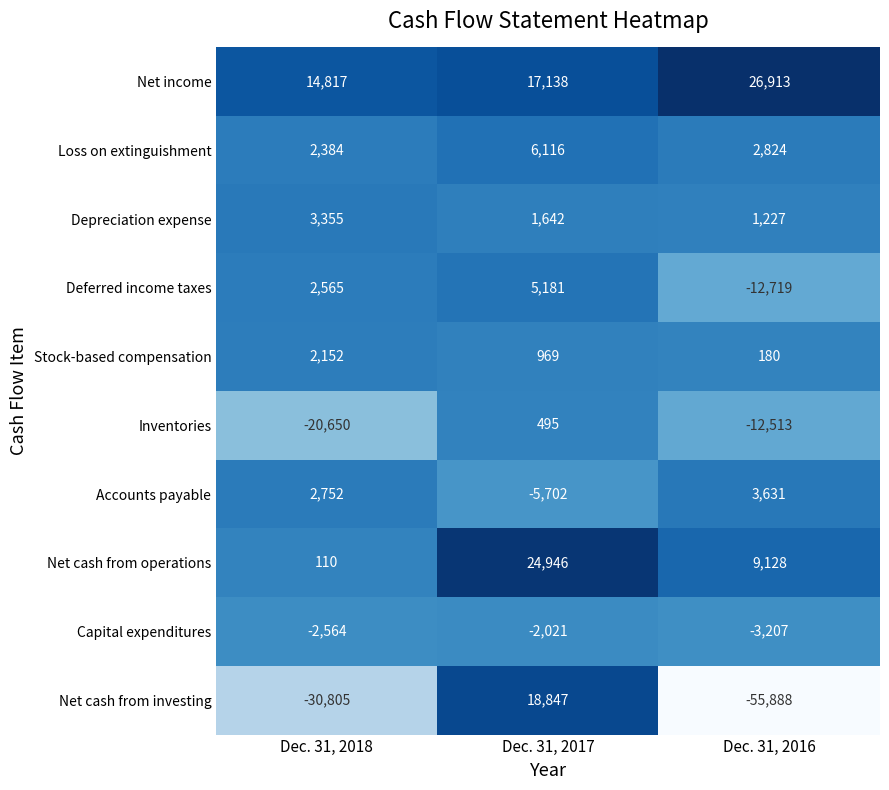

What is the smallest value displayed?

-55888